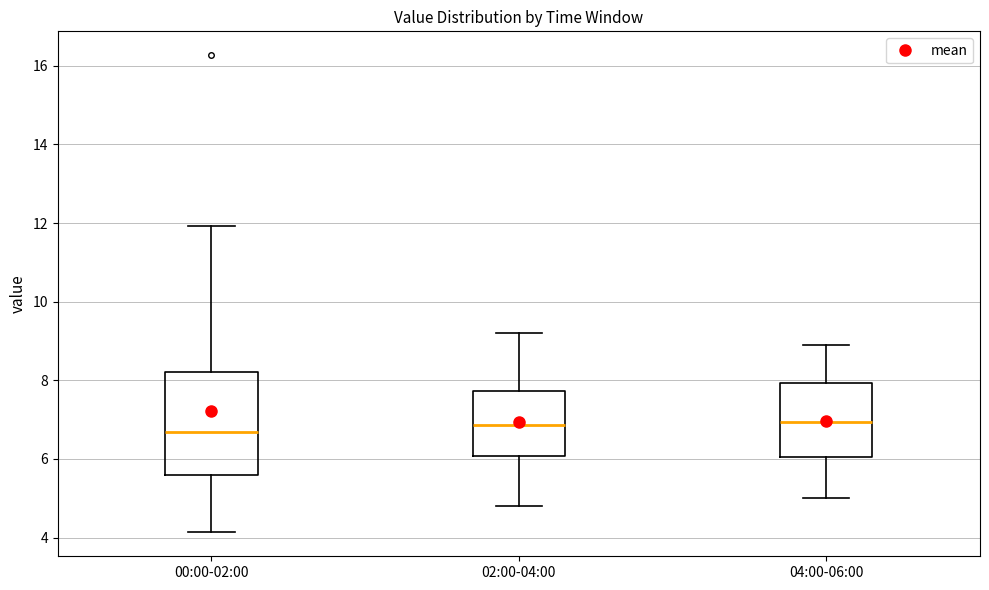

Reading left to right, read every box against the y-axis: the position of its median line, the range the box covers, and the ends of its whiskers. The values are not printed on the chart, so give them approximately, as read against the axis.

00:00-02:00: median 6.6, box 5.6 to 8.2, whiskers 4.2 to 12.0
02:00-04:00: median 6.8, box 6.0 to 7.8, whiskers 4.8 to 9.2
04:00-06:00: median 7.0, box 6.0 to 8.0, whiskers 5.0 to 9.0